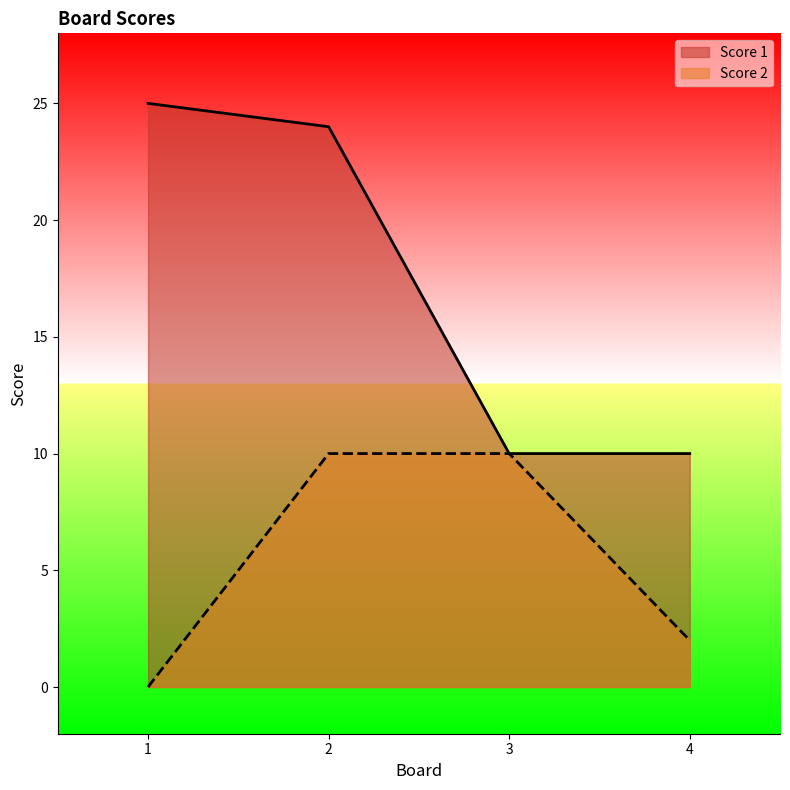

Which series has the largest total across all categories?

Score 1